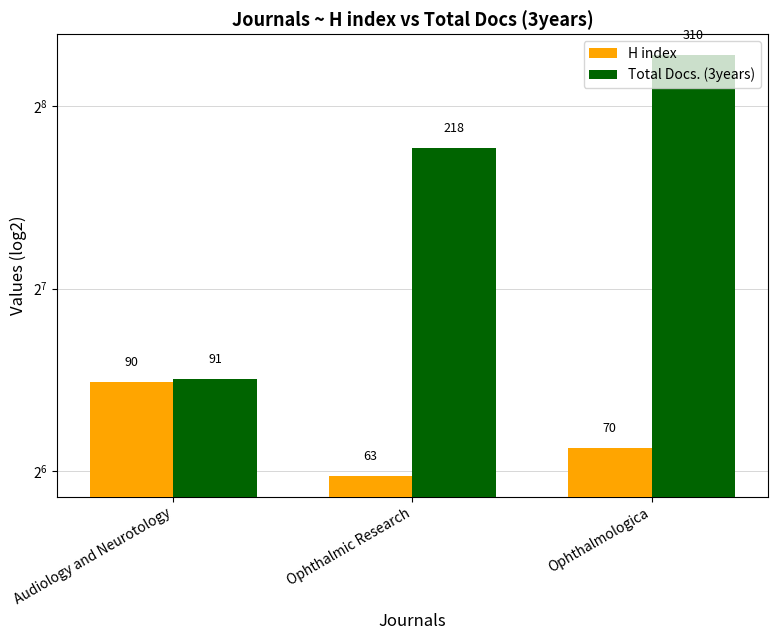

The value of Total Docs. (3years) at Ophthalmologica is 538. True or false?

False